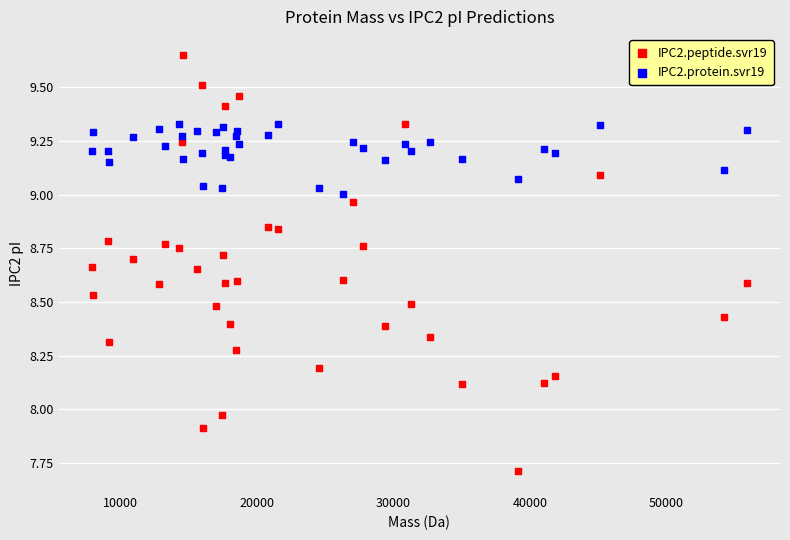

Which series reaches the minimum Y coordinate?

IPC2.peptide.svr19